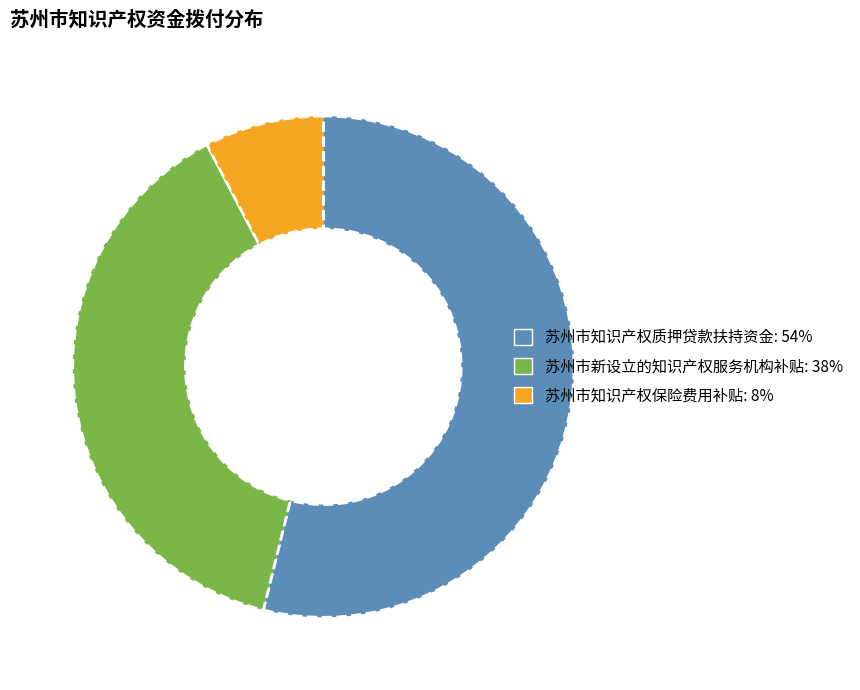

Does 苏州市新设立的知识产权服务机构补贴 account for over 50% of the chart?

No